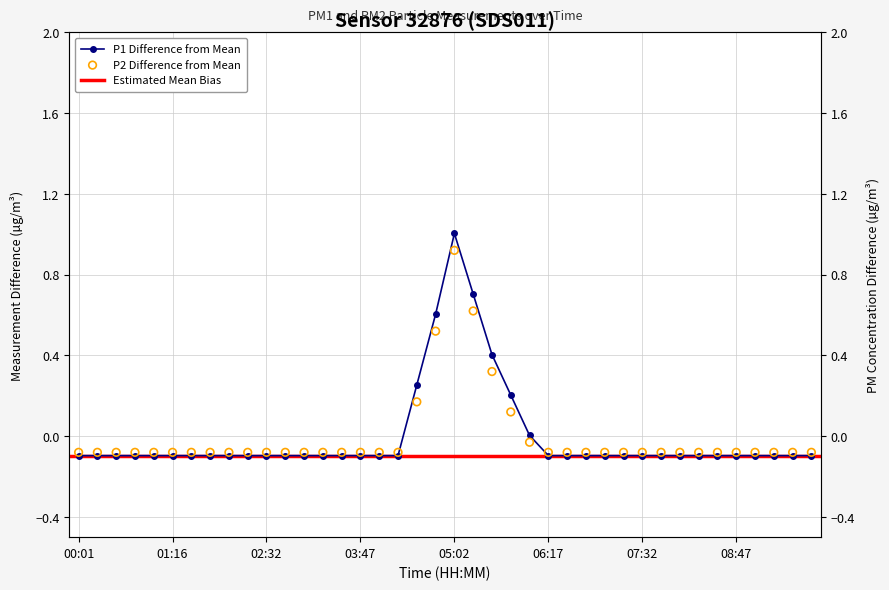

Which series reaches the maximum Y coordinate?

P1